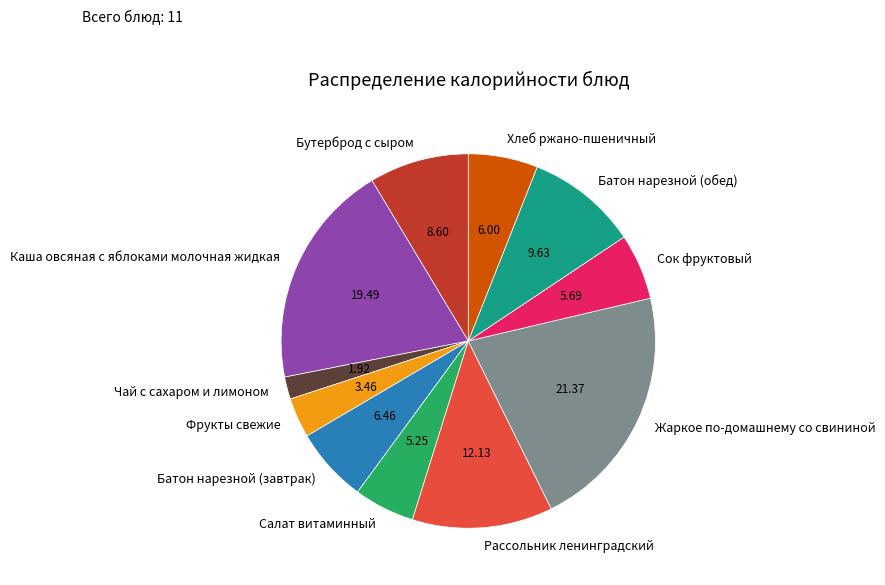

How many slices are in this pie chart?

11